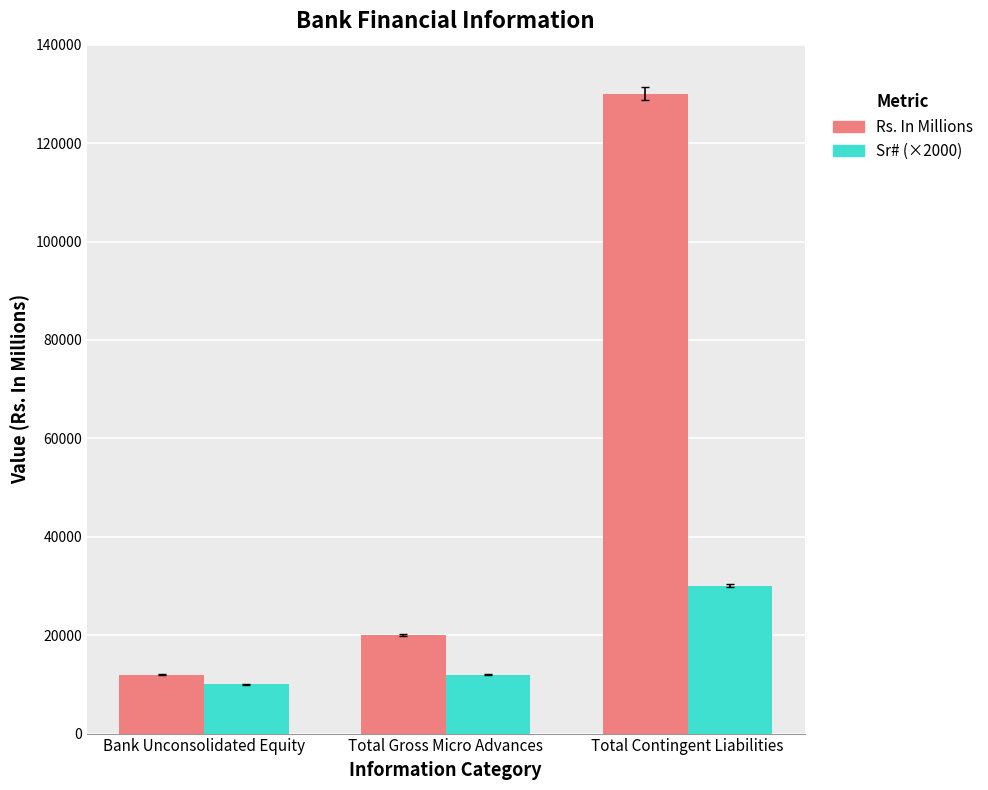

What is the difference between the Rs. In Millions values at Total Gross Micro Advances and Total Contingent Liabilities?

110000